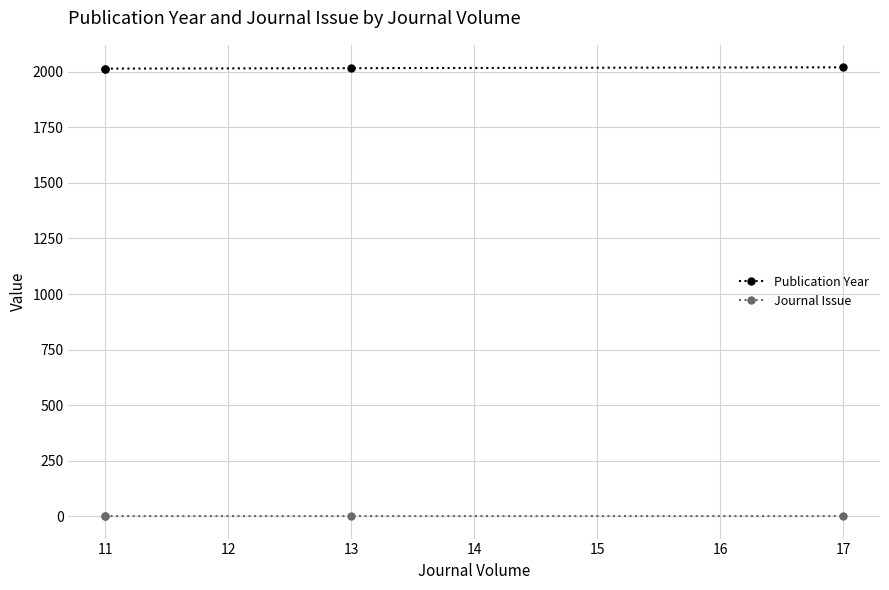

True or false: Journal Issue has a value of 2 at 11.

False